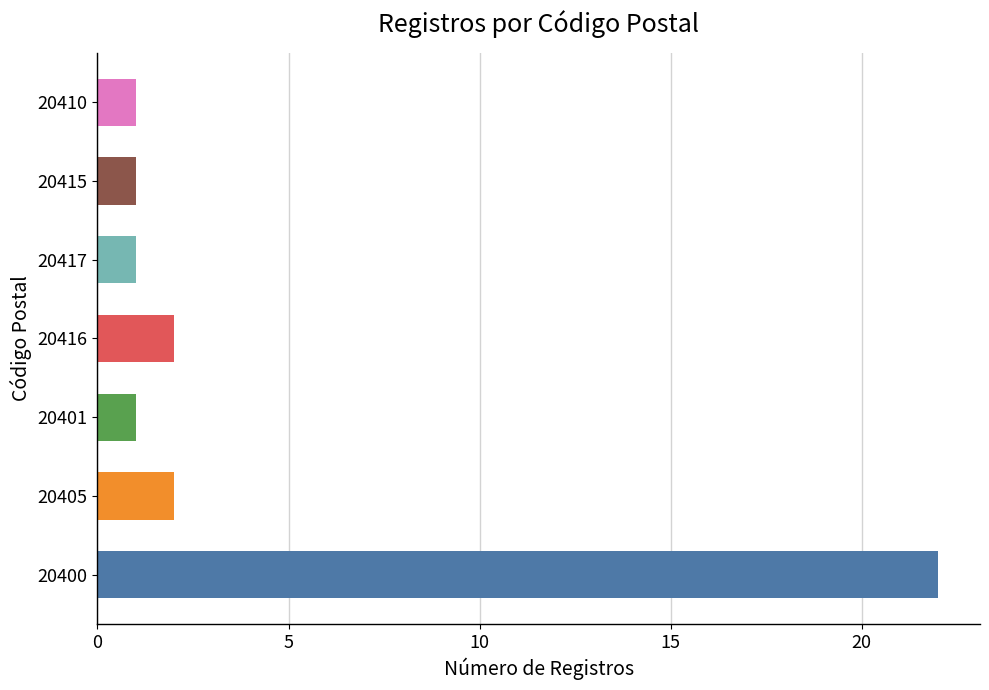

Does the chart contain stacked bars?

No